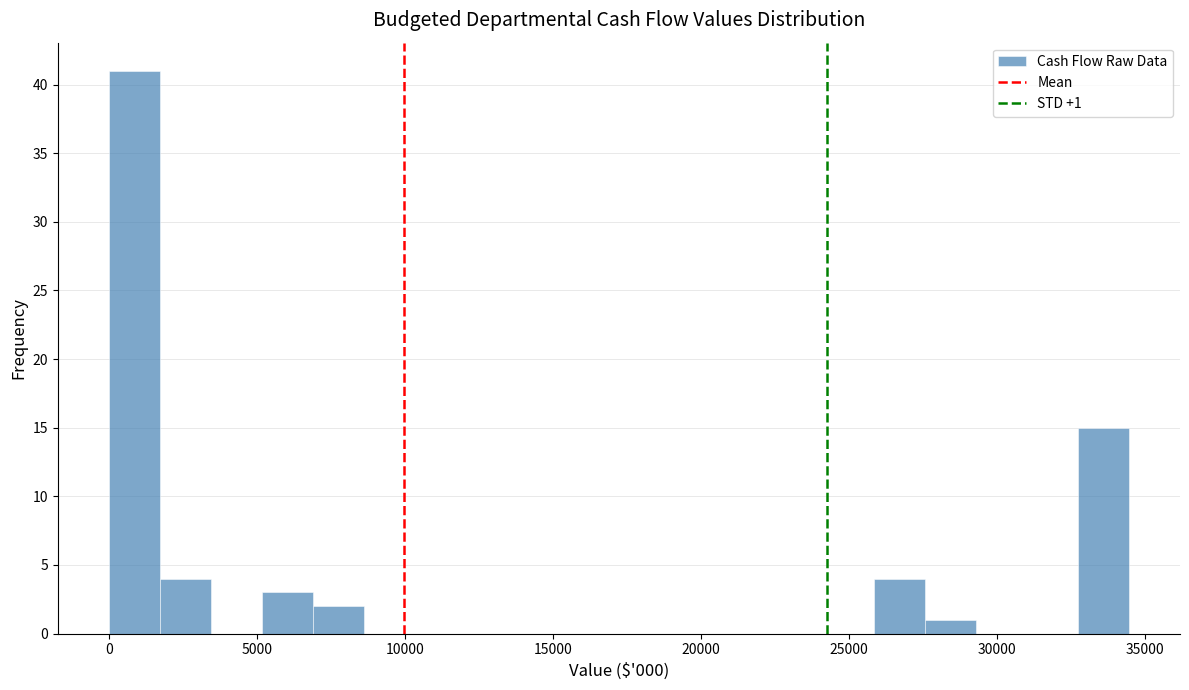

Read against the x-axis, roughly where is the centre of the tallest bar?

1000